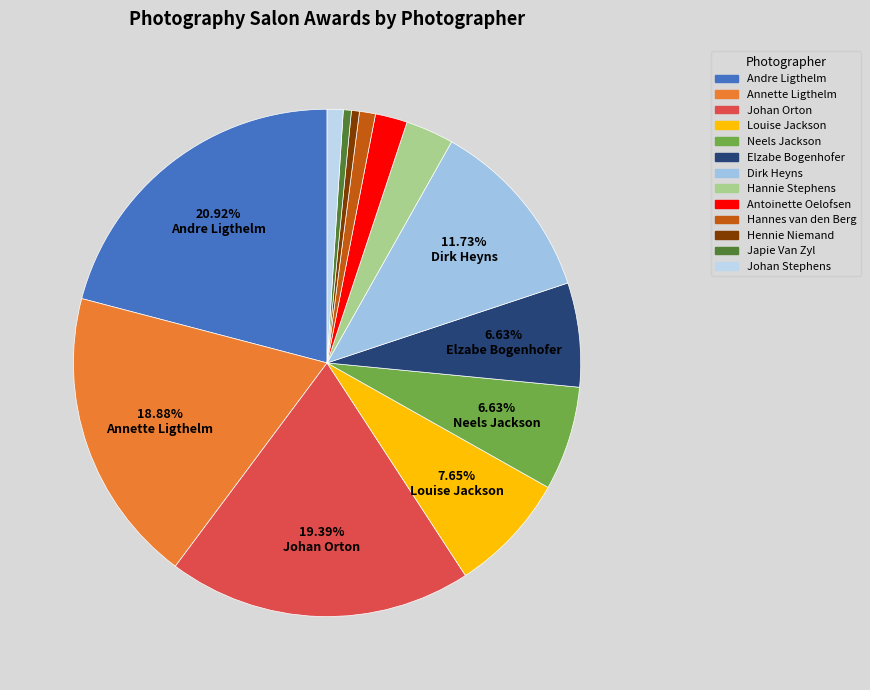

True or false: Andre Ligthelm accounts for 21% of the total.

True